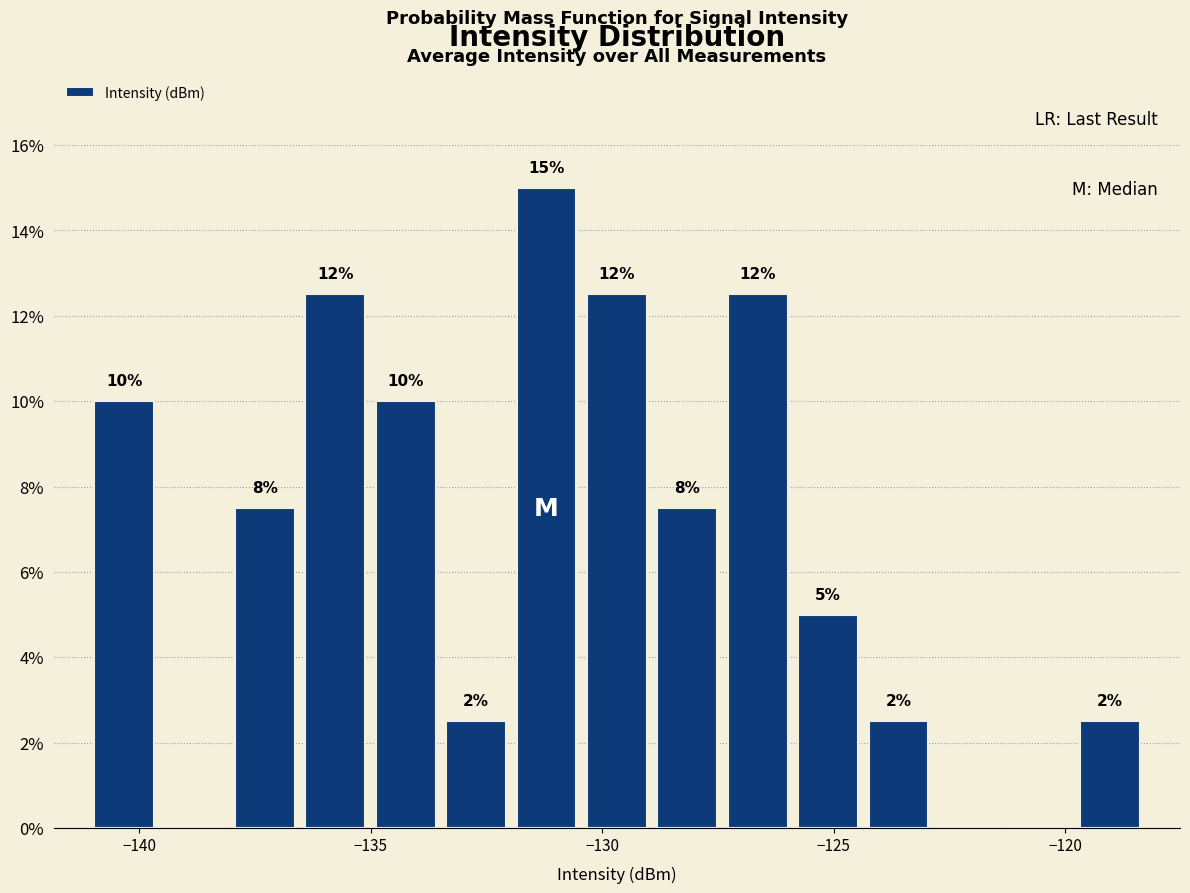

Around what value on the x-axis is the tallest bar? Give the approximate position of its centre, as read against the axis.

-131.0